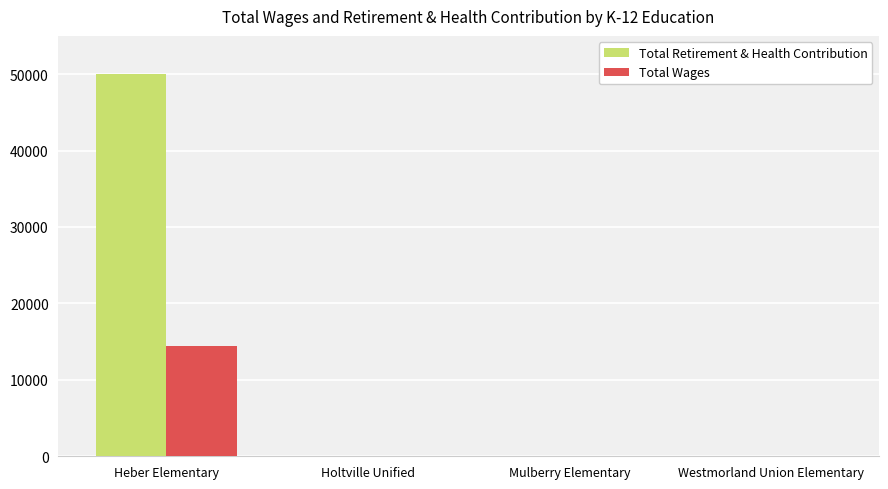

Reading left to right, extract all data points from this chart.

Total Retirement & Health Contribution: Heber Elementary=49998	Holtville Unified=0	Mulberry Elementary=0	Westmorland Union Elementary=0
Total Wages: Heber Elementary=14400	Holtville Unified=0	Mulberry Elementary=0	Westmorland Union Elementary=0